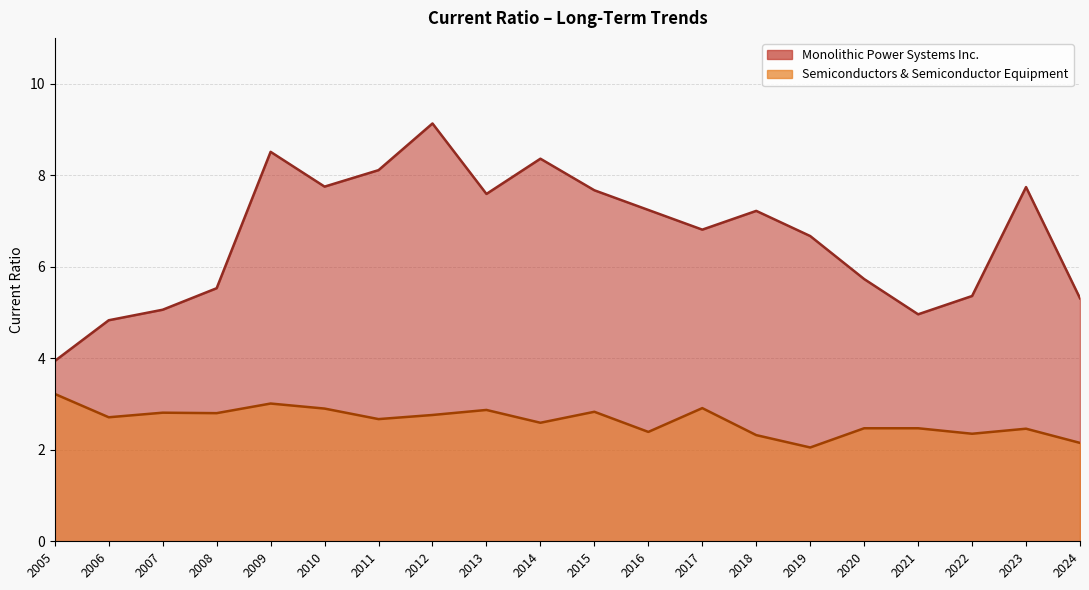

How many interior local peaks does the Semiconductors & Semiconductor Equipment series have?

6